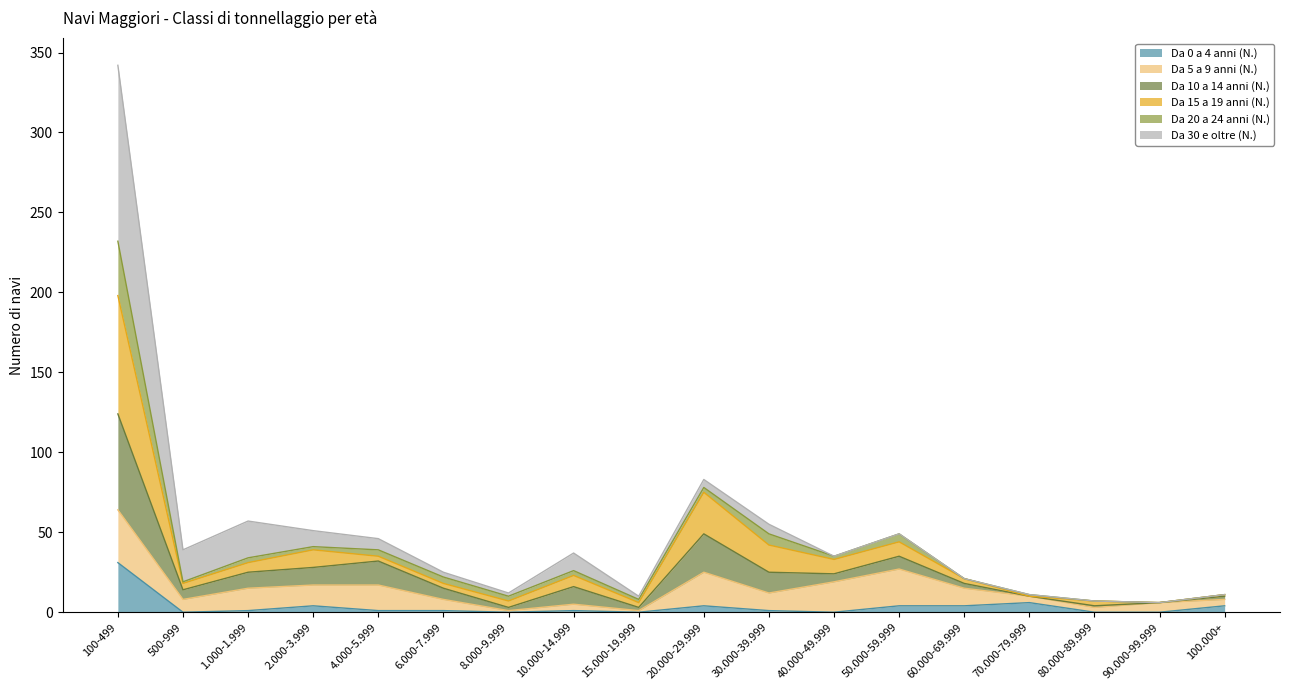

What is the average value of the Da 0 a 4 anni (N.) series?

3